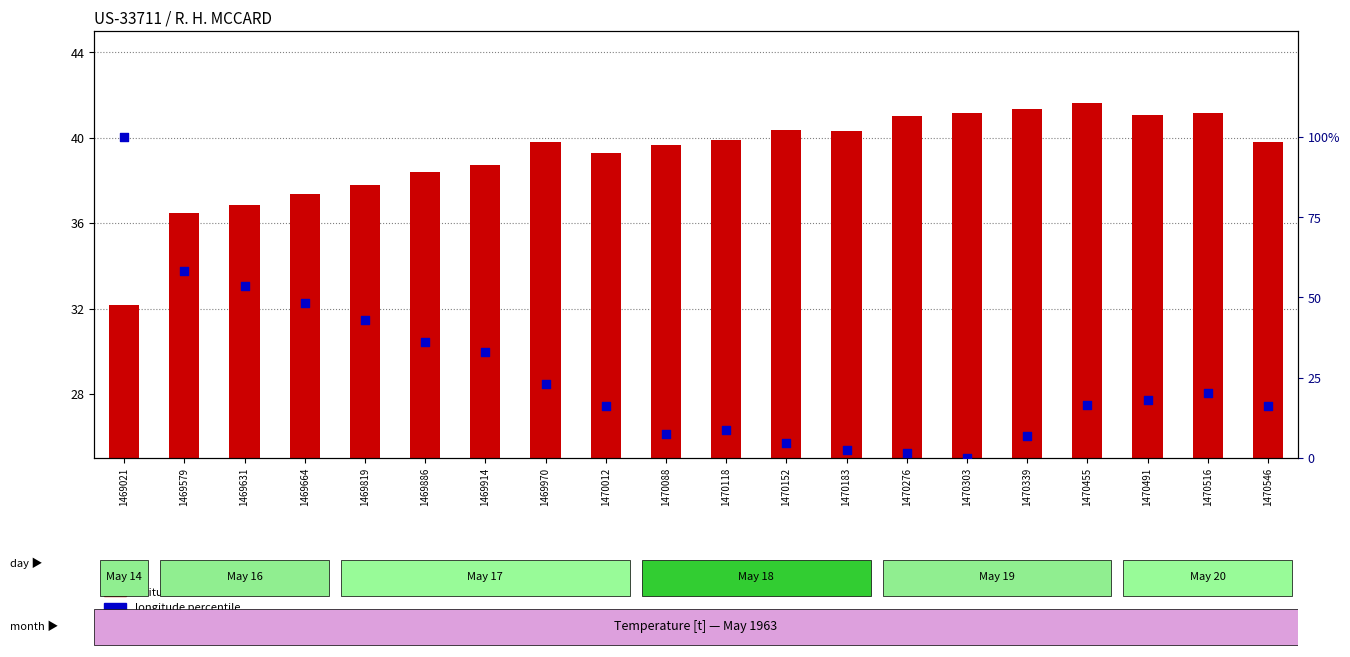

Which series has the widest spread of Y values?

longitude percentile